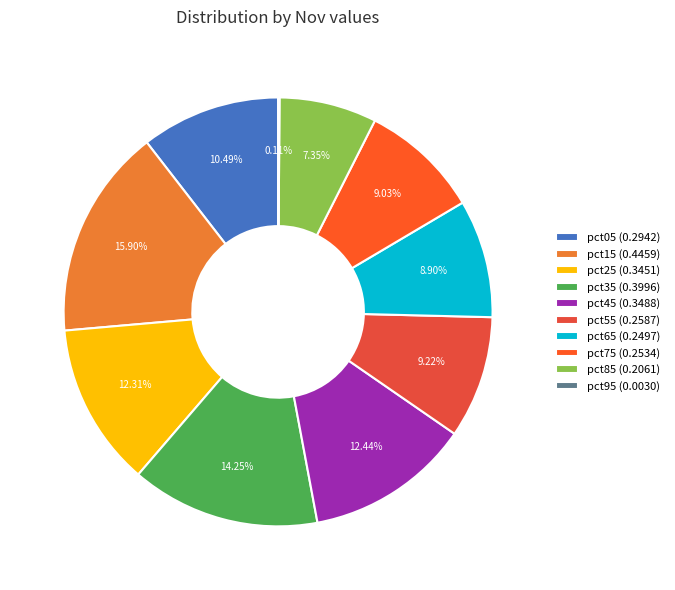

Is it true that pct85 is 22% of the pie?

False